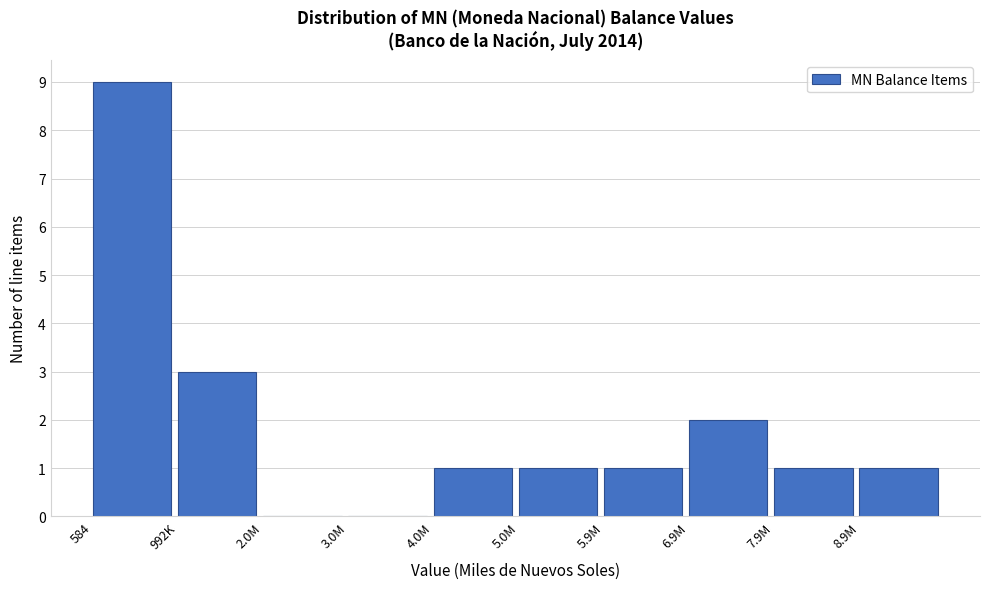

Reading right to left, extract all data points from this chart.

8.9M=1	7.9M=1	6.9M=2	5.9M=1	5.0M=1	4.0M=1	3.0M=0	2.0M=0	992K=3	584=9